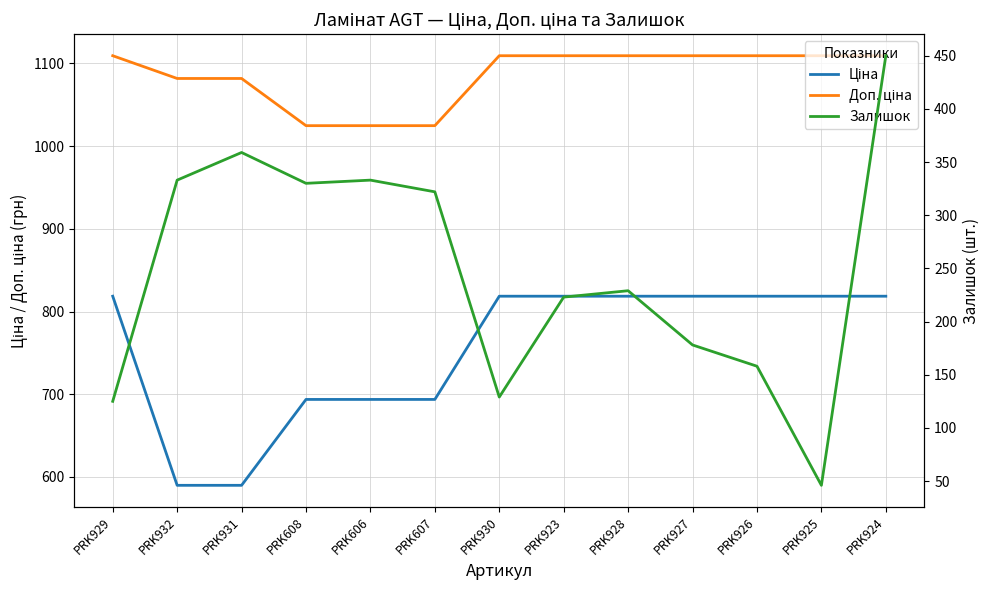

What is the average value of the Ціна series?

754.5